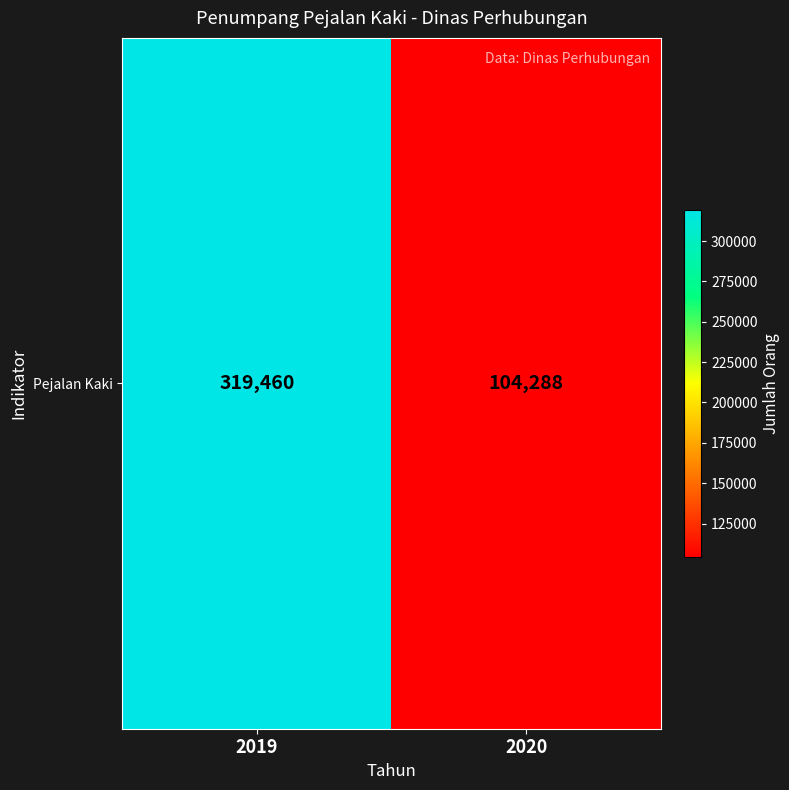

Which label corresponds to the largest value in the chart?

2019